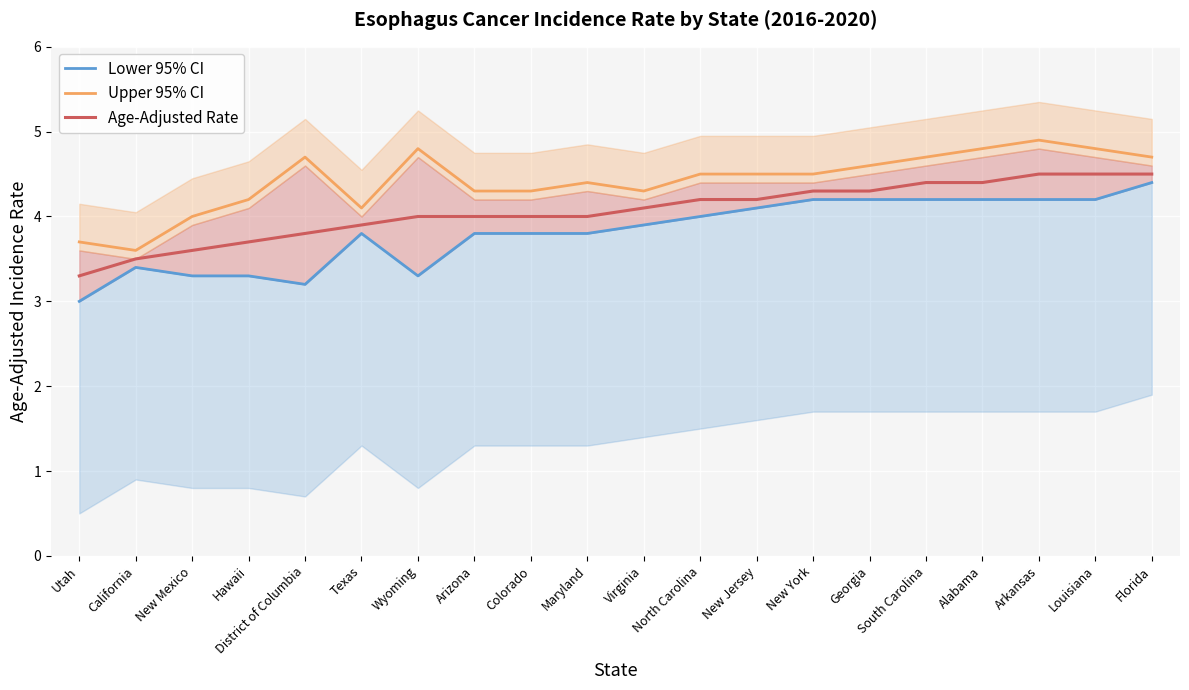

Between Arizona and New Jersey, which is larger?

New Jersey